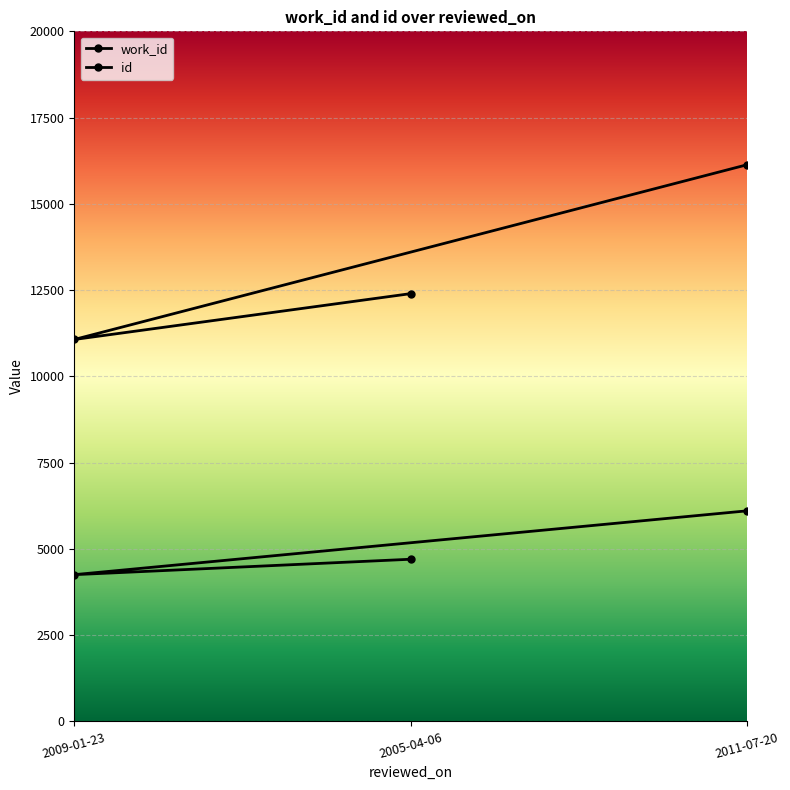

What is the difference between the maximum and minimum values in the id series?

5065